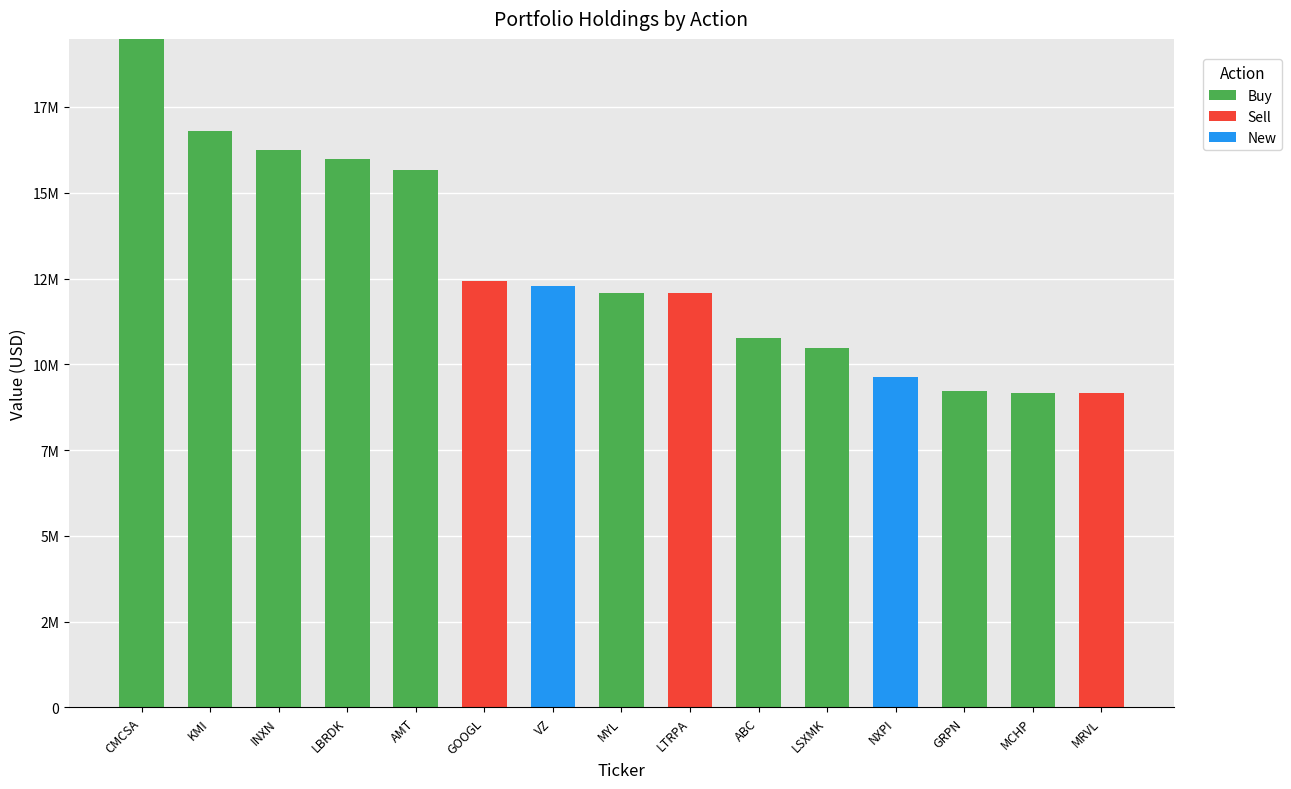

Which has a higher value, VZ or LBRDK?

LBRDK